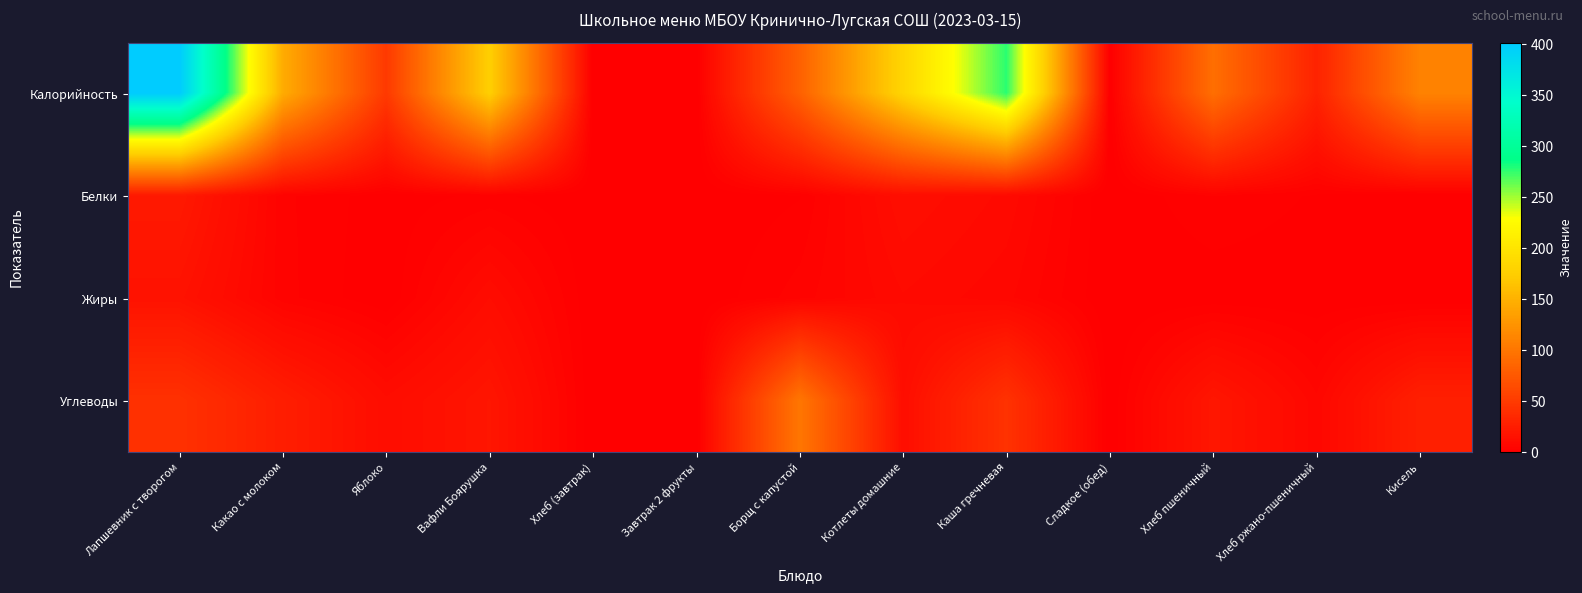

Which series has the largest range (max minus min)?

Калорийность